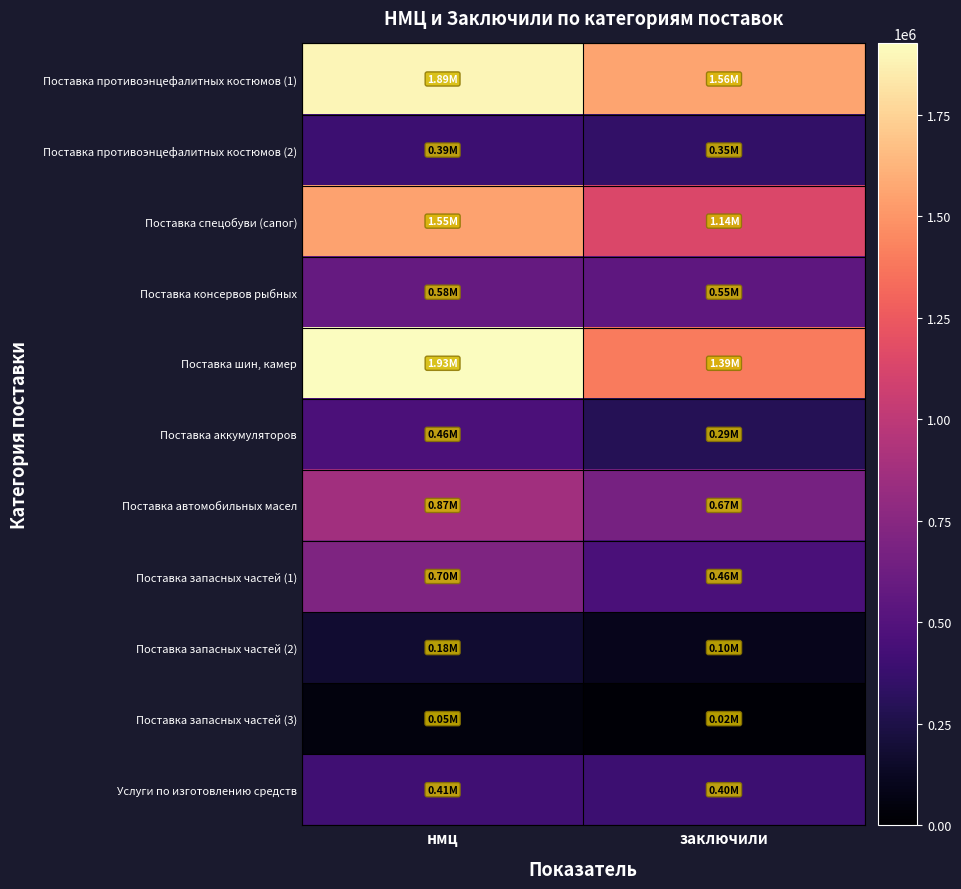

List the series in order of their peak value, highest first.

Поставка шин, камер, Поставка противоэнцефалитных костюмов (1), Поставка спецобуви (сапог), Поставка автомобильных масел, Поставка запасных частей (1), Поставка консервов рыбных, Поставка аккумуляторов, Услуги по изготовлению средств, Поставка противоэнцефалитных костюмов (2), Поставка запасных частей (2), Поставка запасных частей (3)